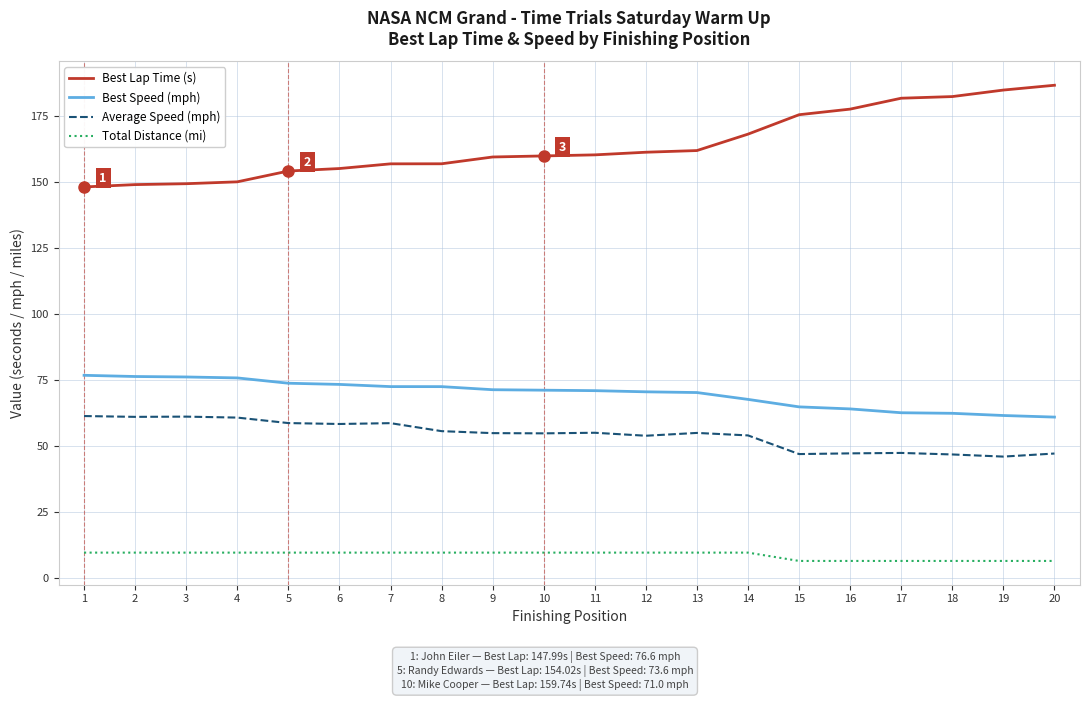

True or false: Best Speed (mph) and Best Lap Time (s) intersect in this chart.

False